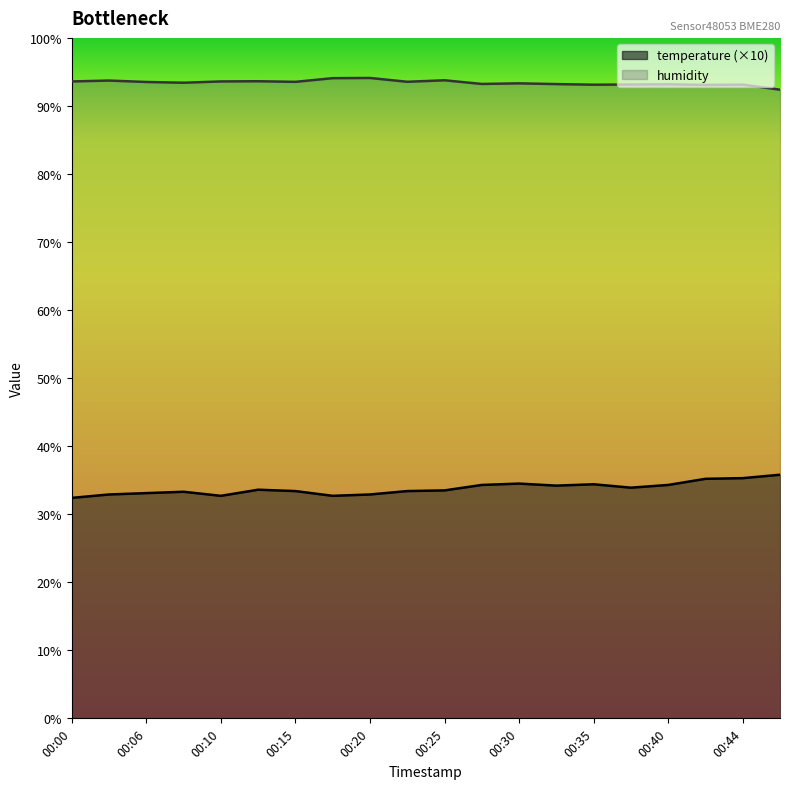

Is it true that humidity equals 49.8 at 00:47?

False